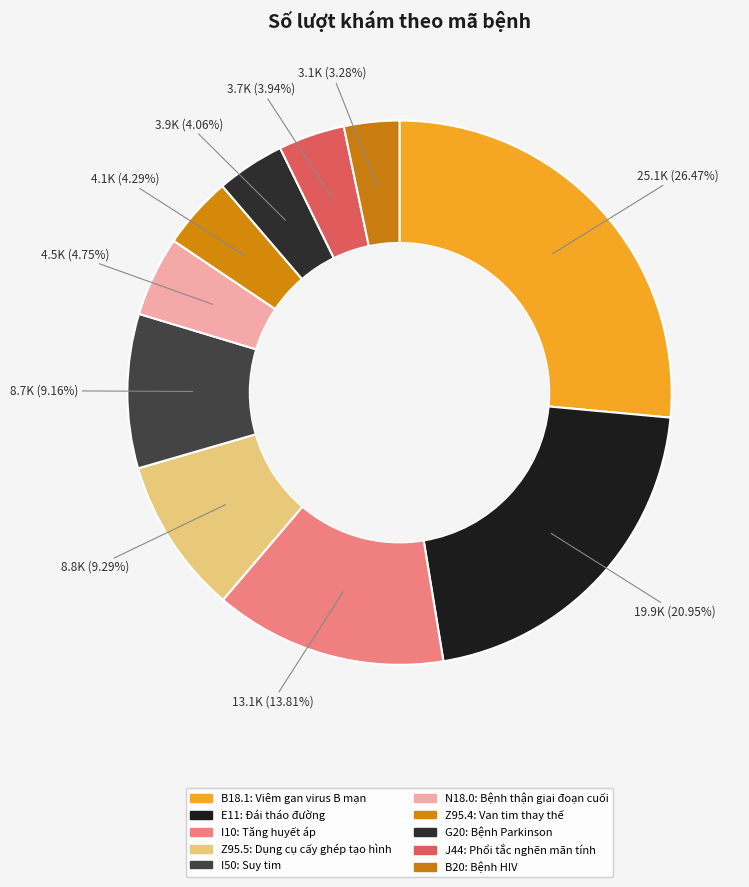

Count the number of slices in the pie.

10